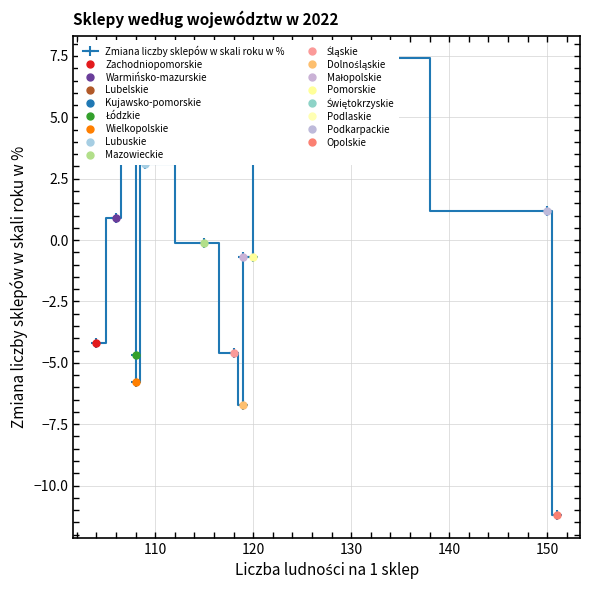

How many points are higher than both their immediate neighbors (excluding endpoints)?

3